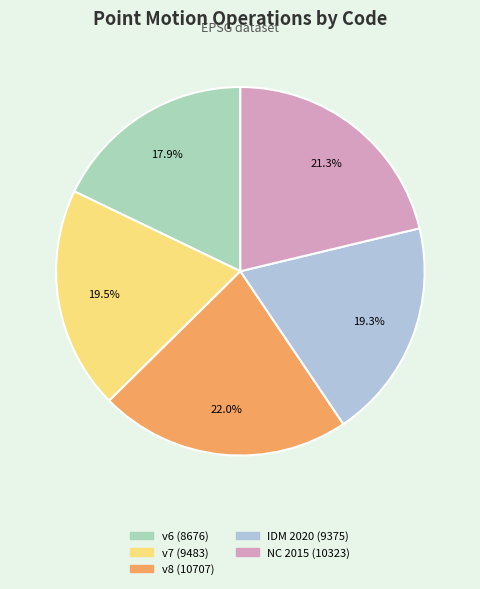

Is there a majority slice in this chart?

No